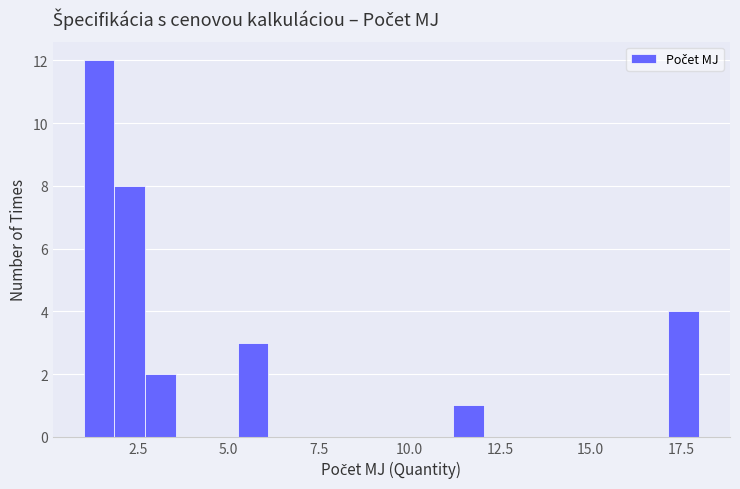

Around what value on the x-axis is the tallest bar? Give the approximate position of its centre, as read against the axis.

1.5